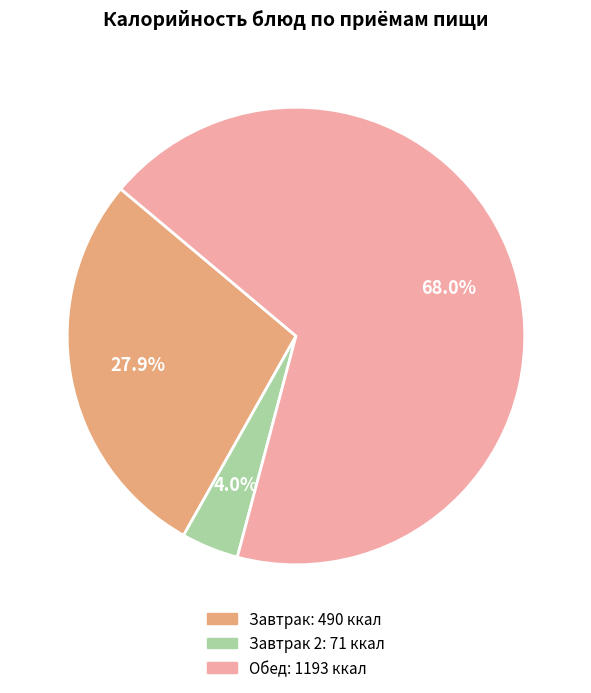

Is there any slice that represents more than half of the pie?

Yes